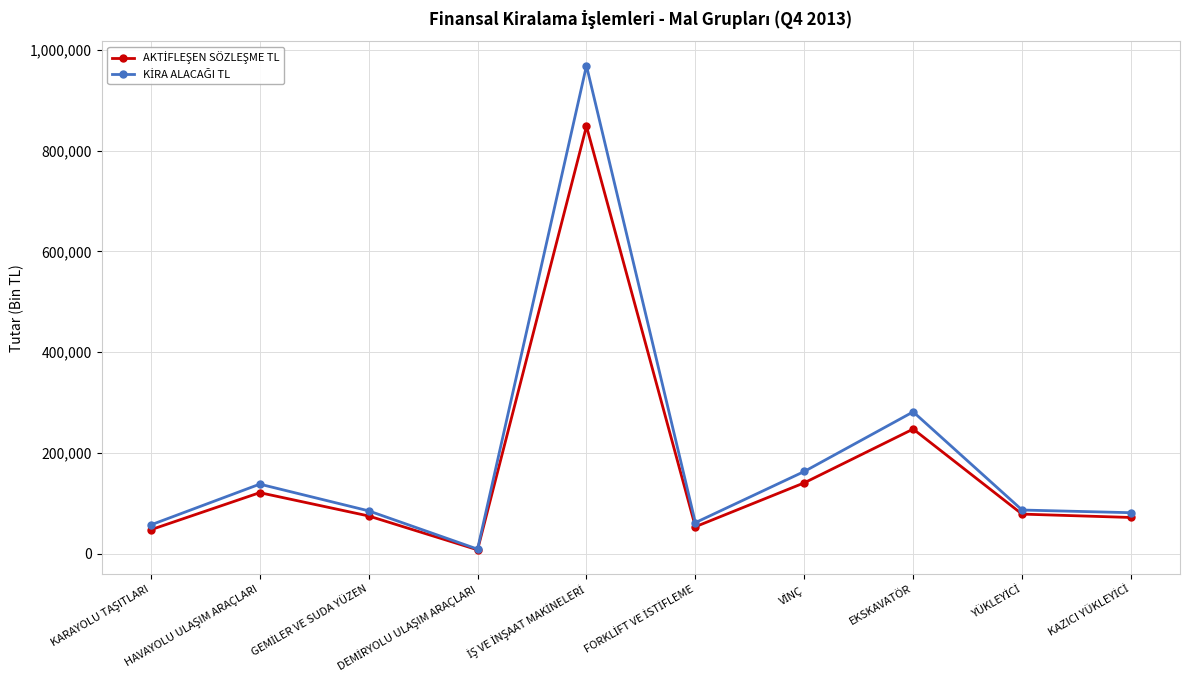

What is the maximum value shown in the chart?

968558